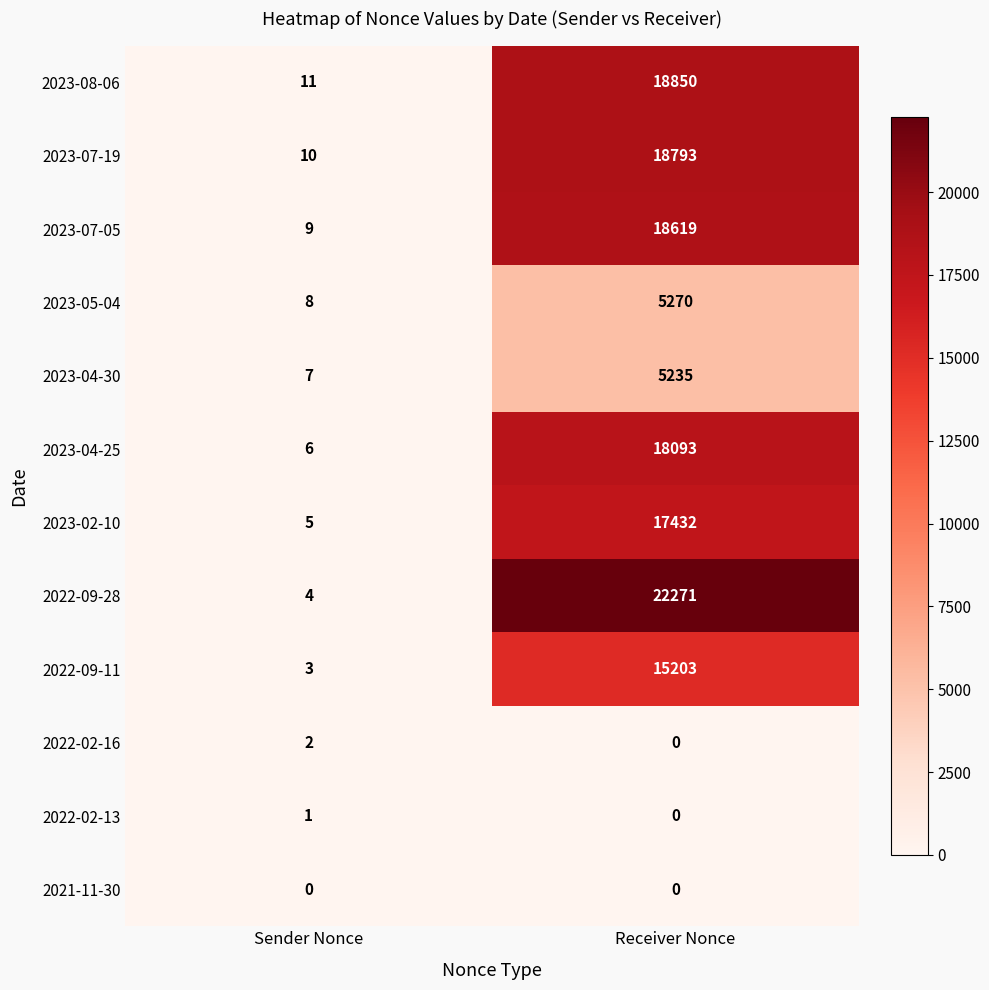

What is the minimum value for 2023-07-19?

10